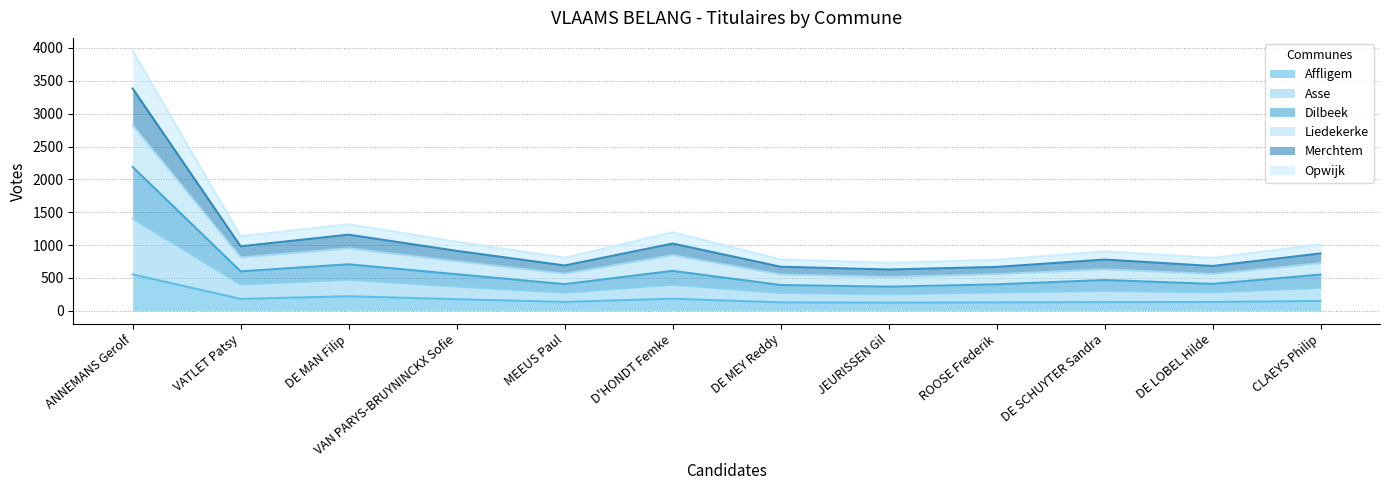

At which label does Merchtem first exceed 725?

ANNEMANS Gerolf